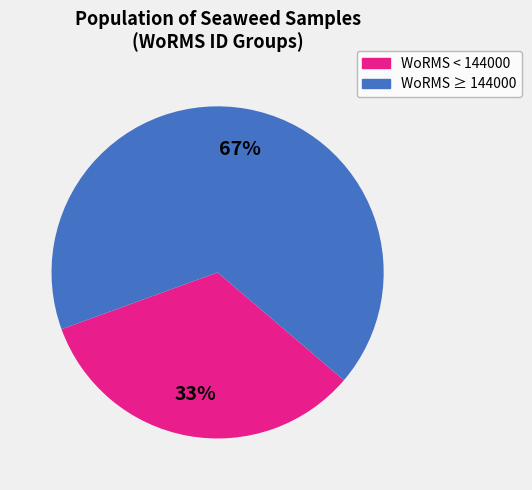

Is there any slice that represents more than half of the pie?

Yes